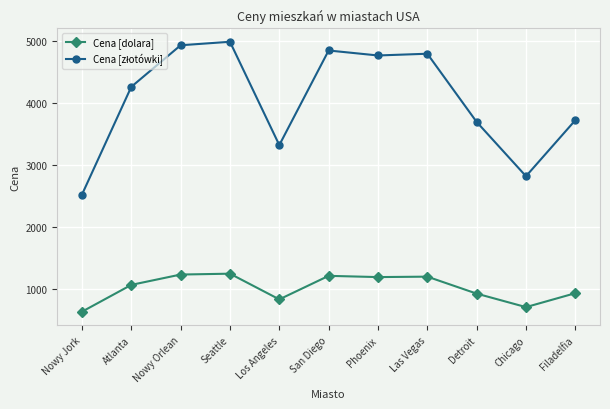

How many data points in Cena [dolara] are less than 1059?

5